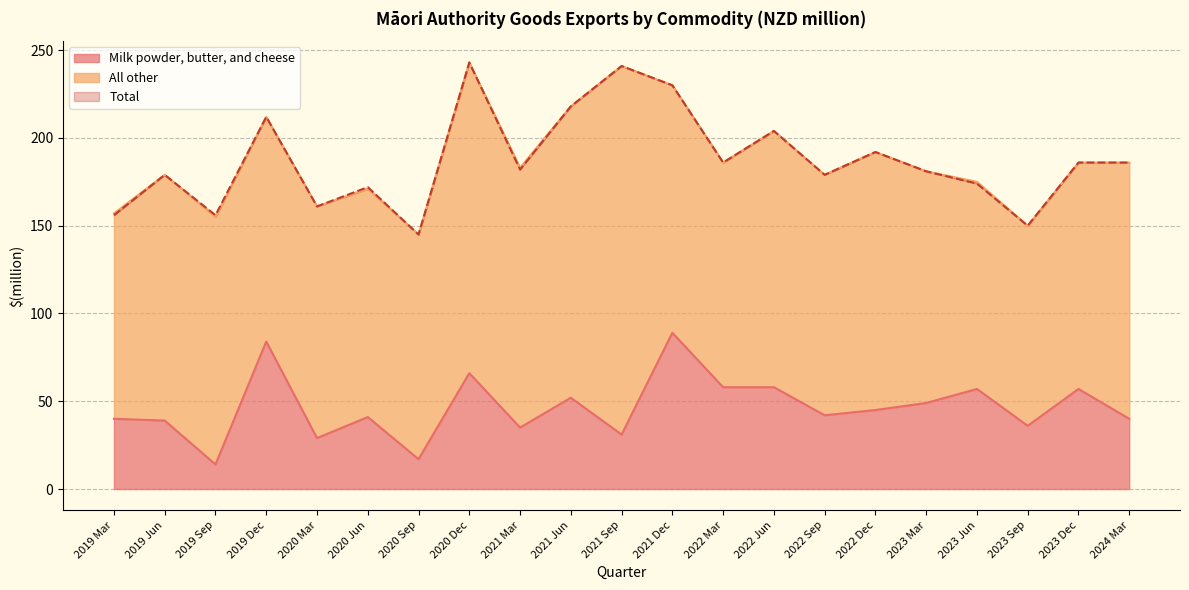

How many lines are shown in the chart?

2